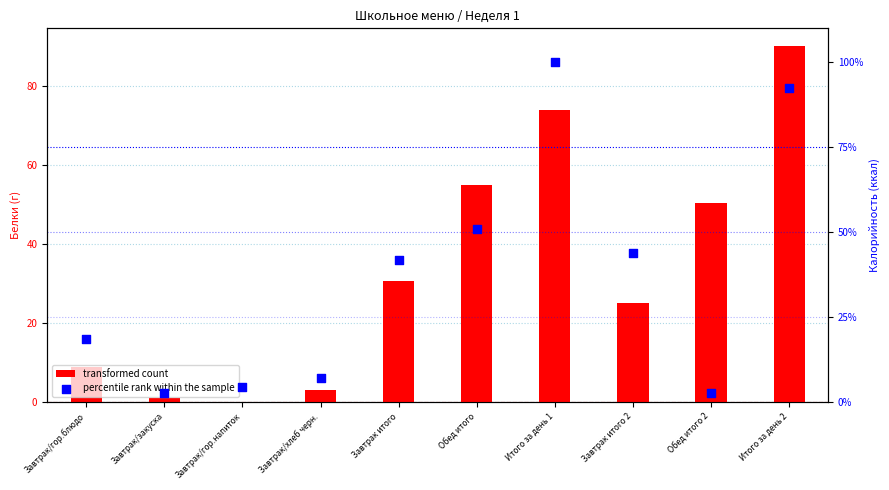

What are all the series names shown in the legend?

transformed count, percentile rank within the sample